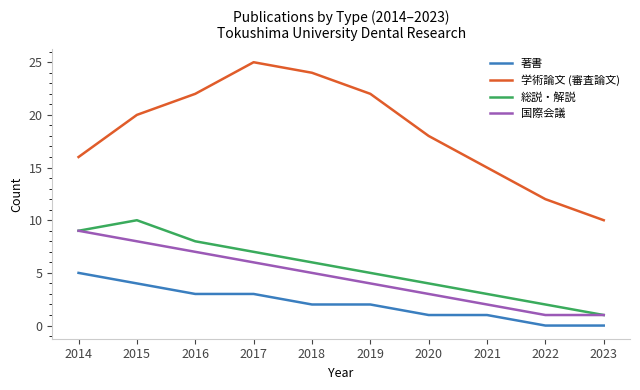

The value of 学術論文 (審査論文) at 2015 is 6. True or false?

False